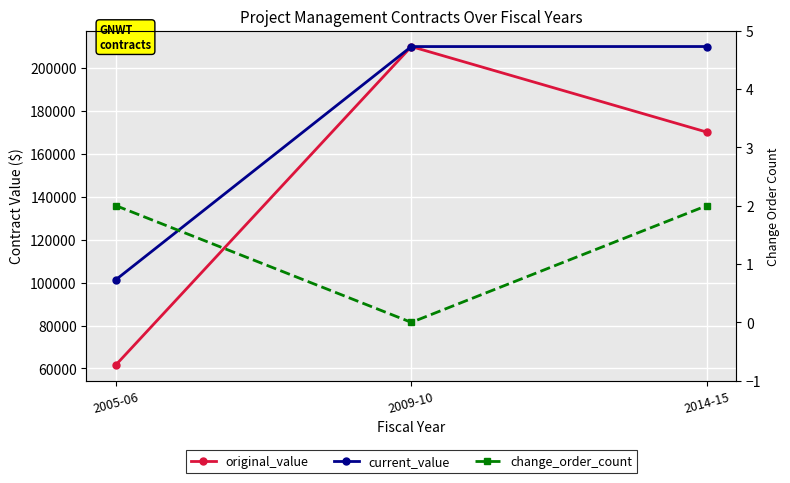

What is the label of the 3rd point from the left?

2014-15